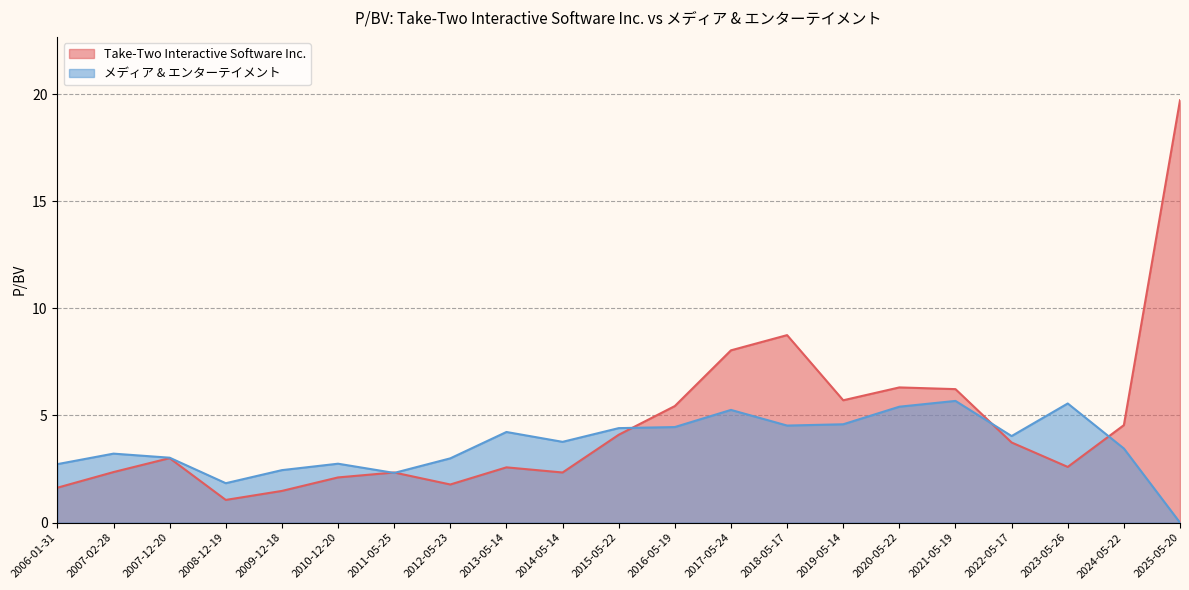

Which series has the largest total across all categories?

Take-Two Interactive Software Inc.